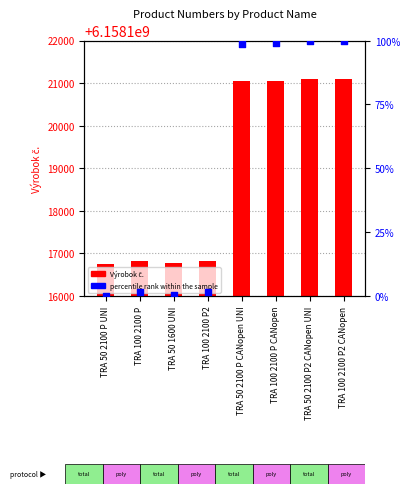

Which series has the largest total across all categories?

Výrobok č.